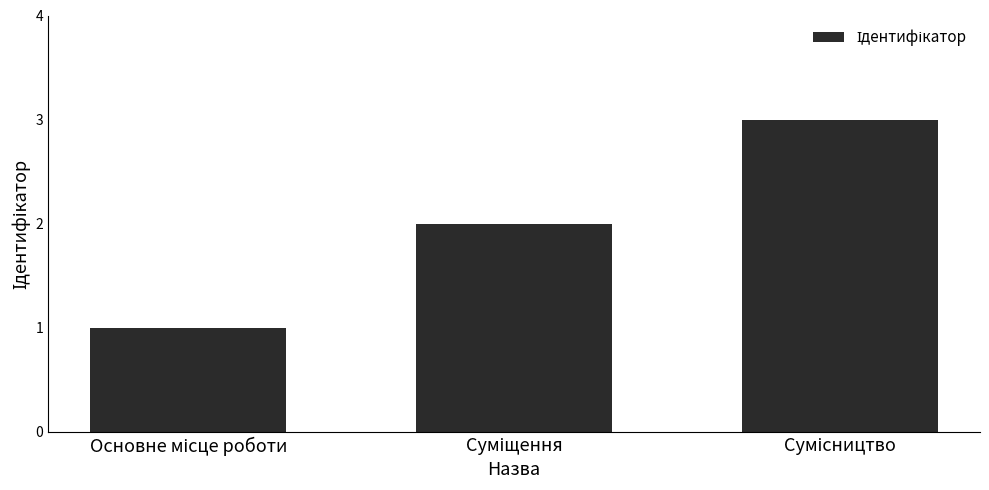

What is the sum of all values?

6